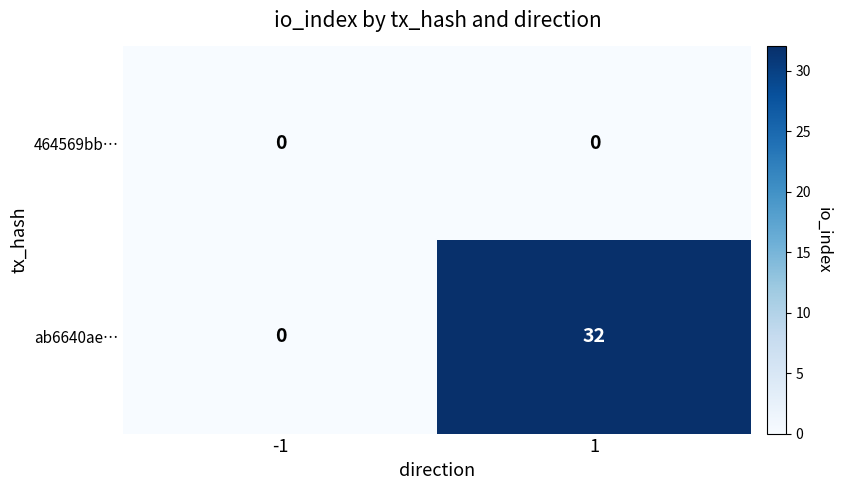

What is the total value across all series at 1?

32